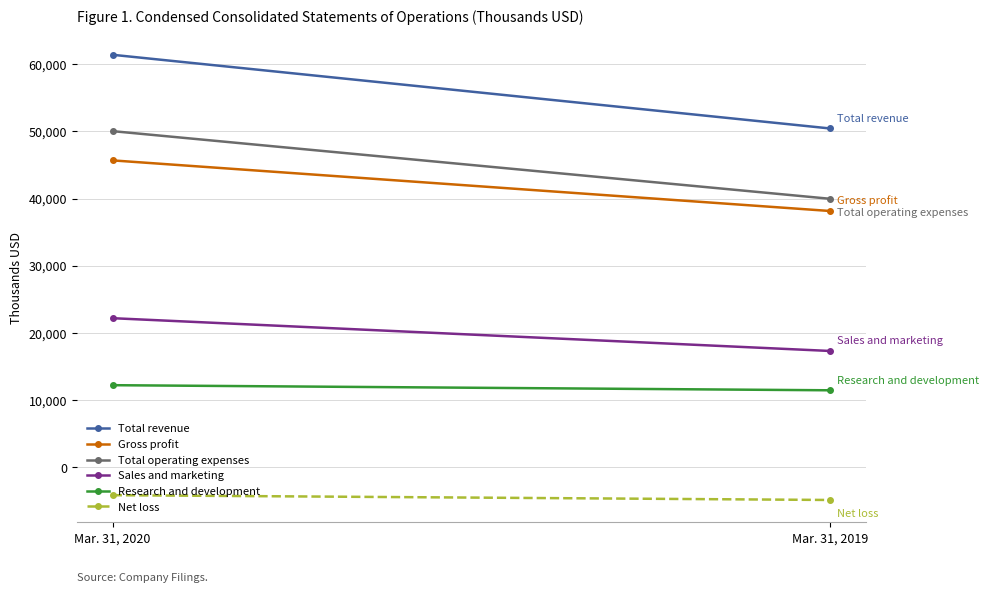

What are all the series names shown in the legend?

Total revenue, Gross profit, Total operating expenses, Sales and marketing, Research and development, Net loss